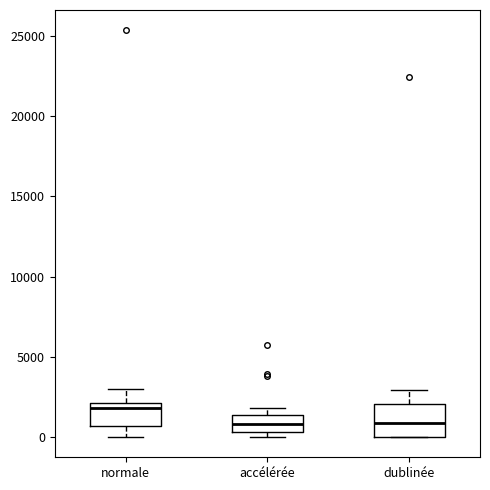

Which box is the tallest, from its lower edge to its upper edge?

dublinée